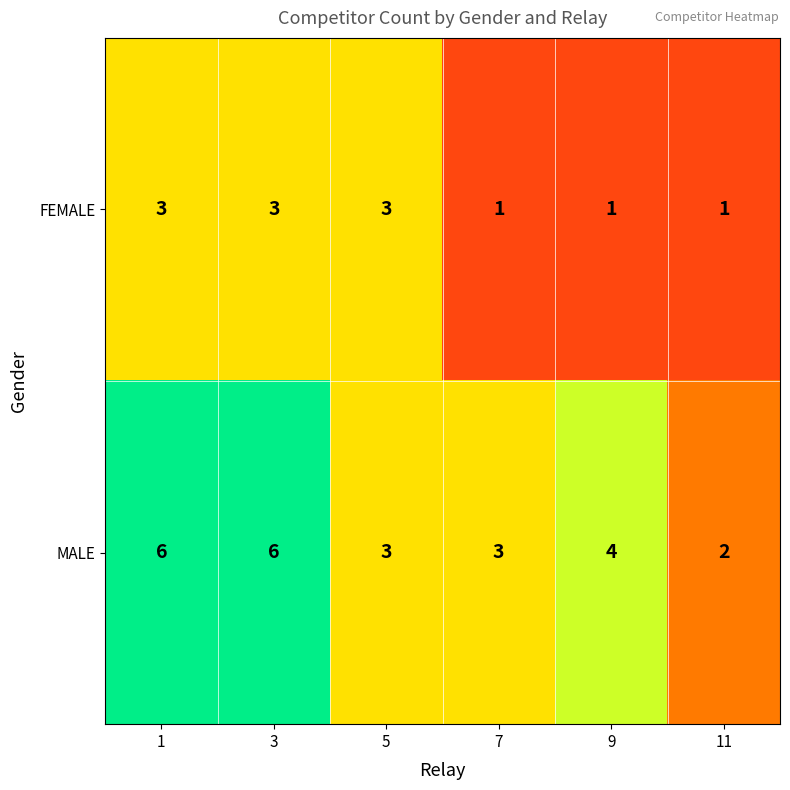

What is the total value across all series at 9?

5